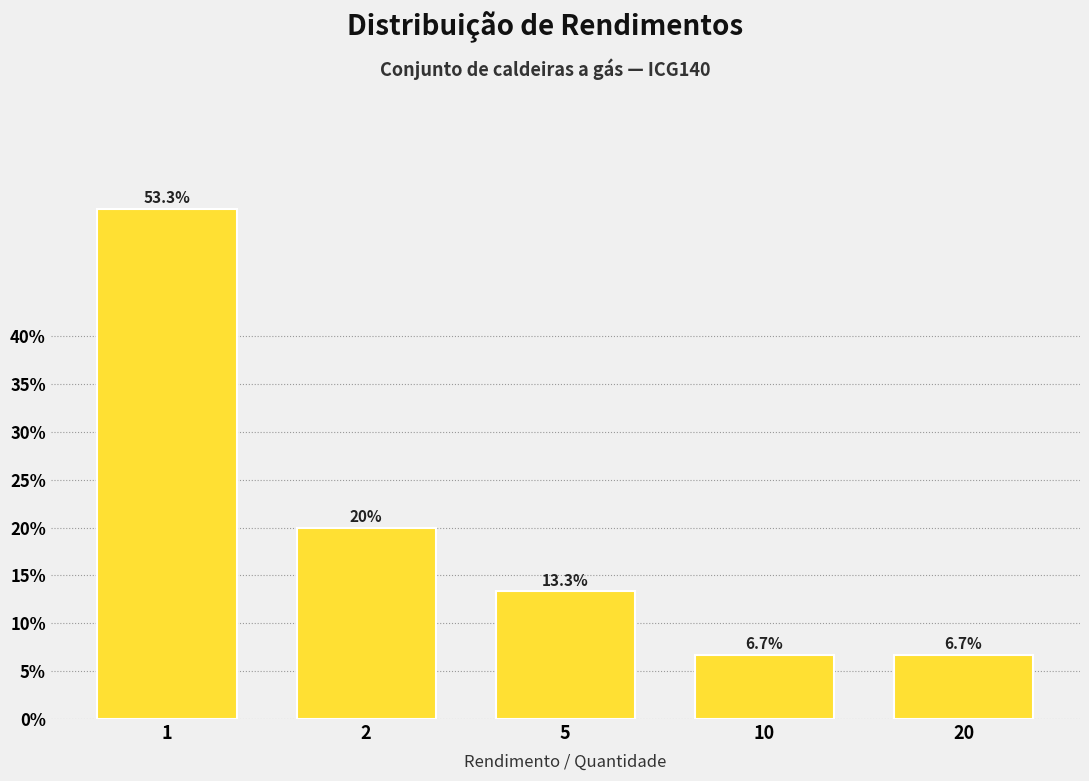

Reading right to left, list all the values displayed in this chart.

20=6.7	10=6.7	5=13.3	2=20.0	1=53.3